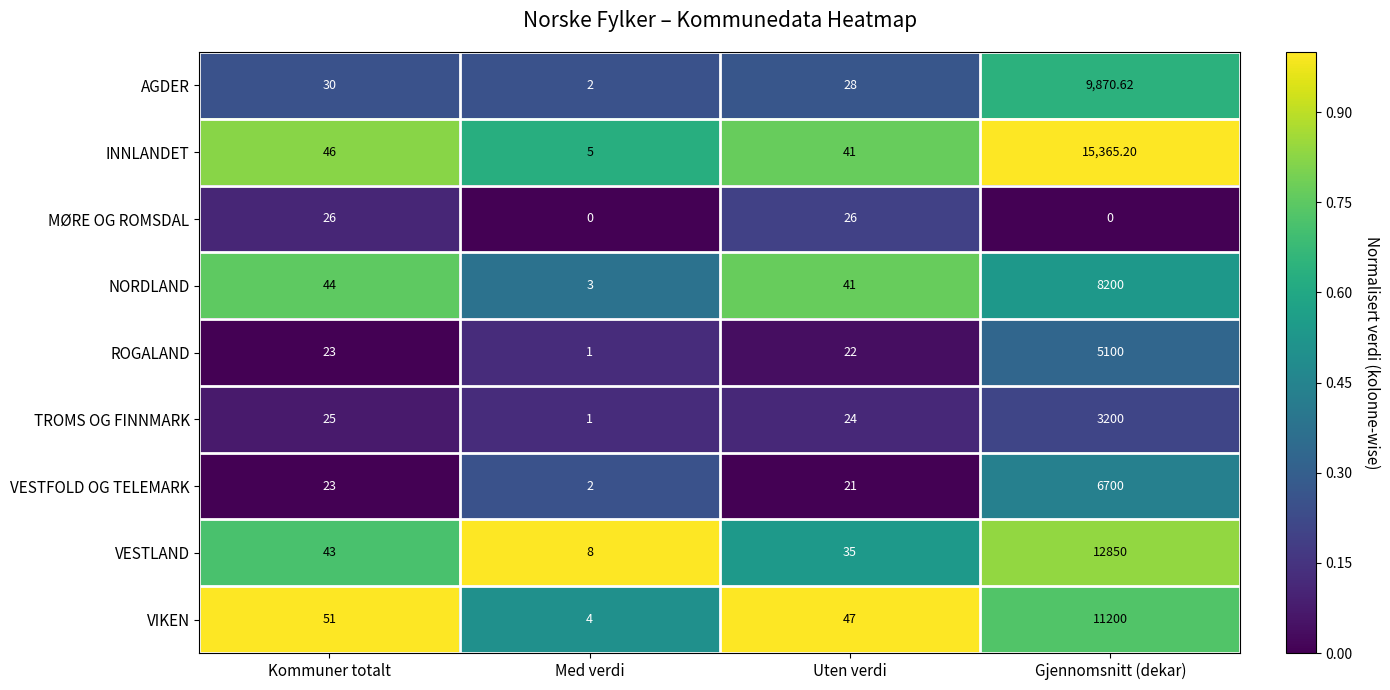

Is the value of NORDLAND at Gjennomsnitt (dekar) greater than the value of MØRE OG ROMSDAL at Gjennomsnitt (dekar)?

Yes